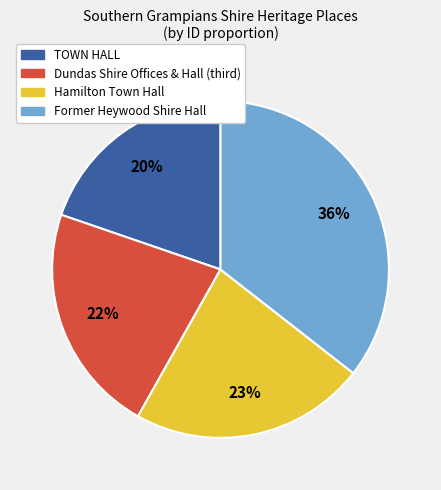

How many segments does this pie chart have?

4